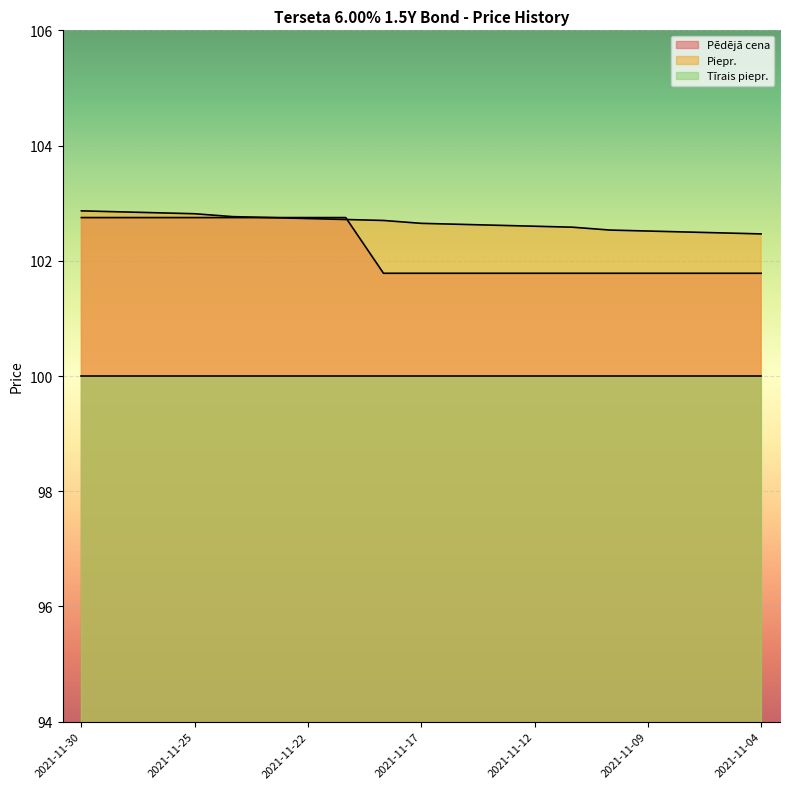

What is the value of the Pēdējā cena point at the 2nd from the left?

102.8